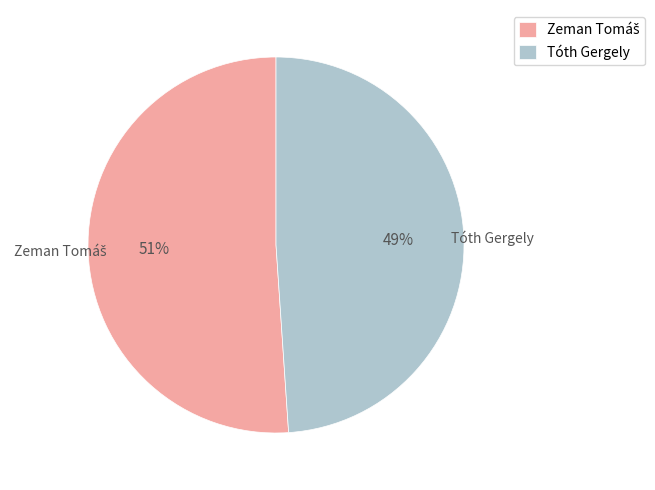

To the nearest percent, what percentage of the pie is Tóth Gergely?

49%